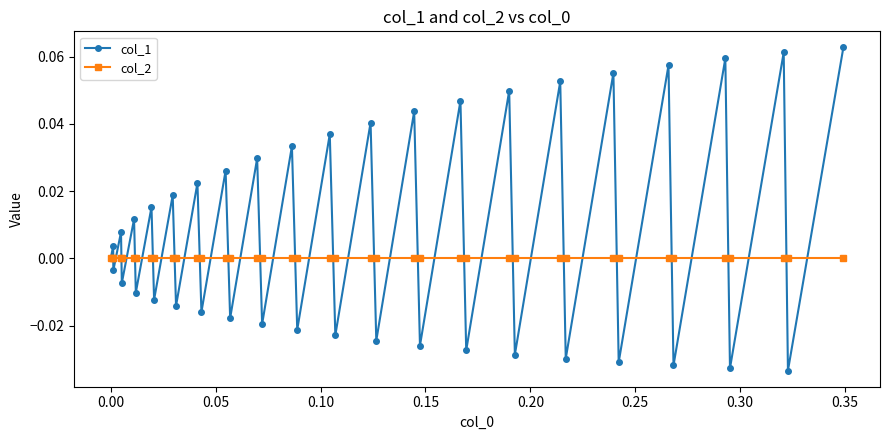

Which series has the widest spread of values?

col_1